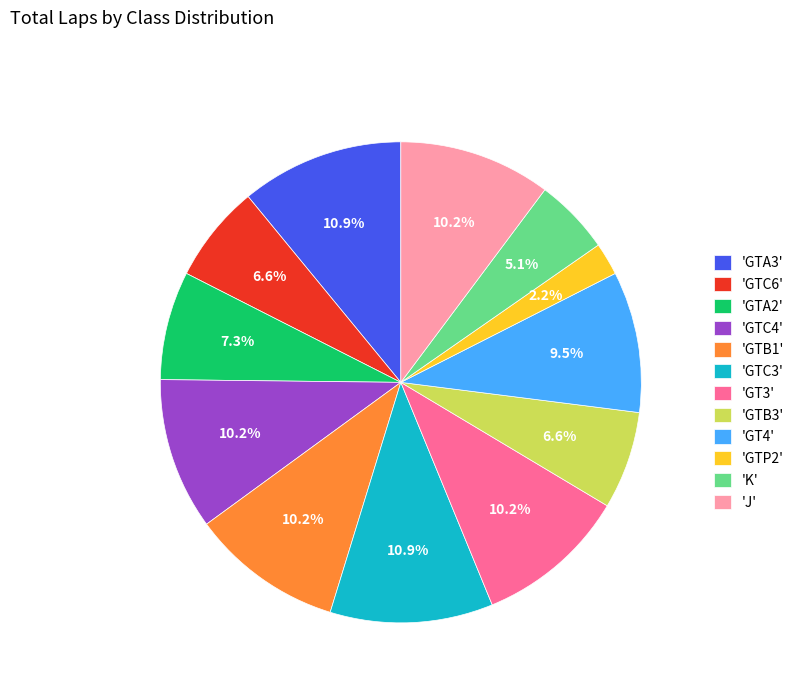

Between 'GTC6' and 'GT3', which is larger?

'GT3'